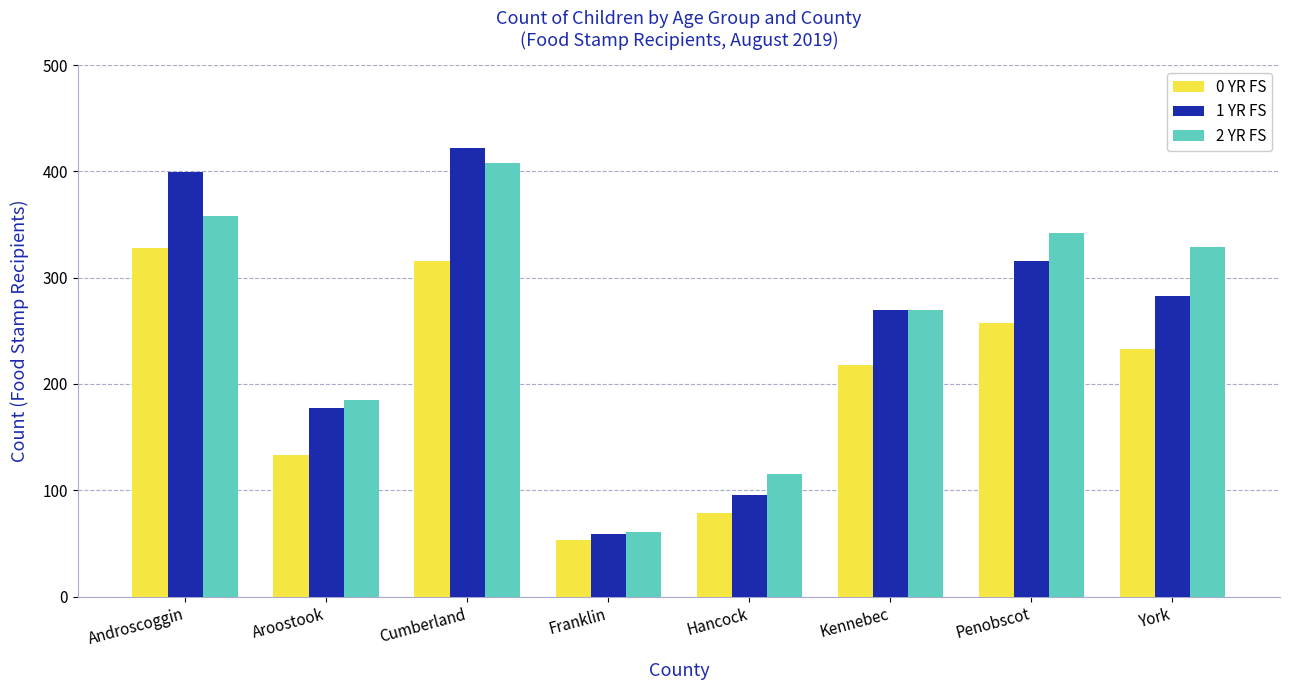

What is the average value of the 0 YR FS series?

202